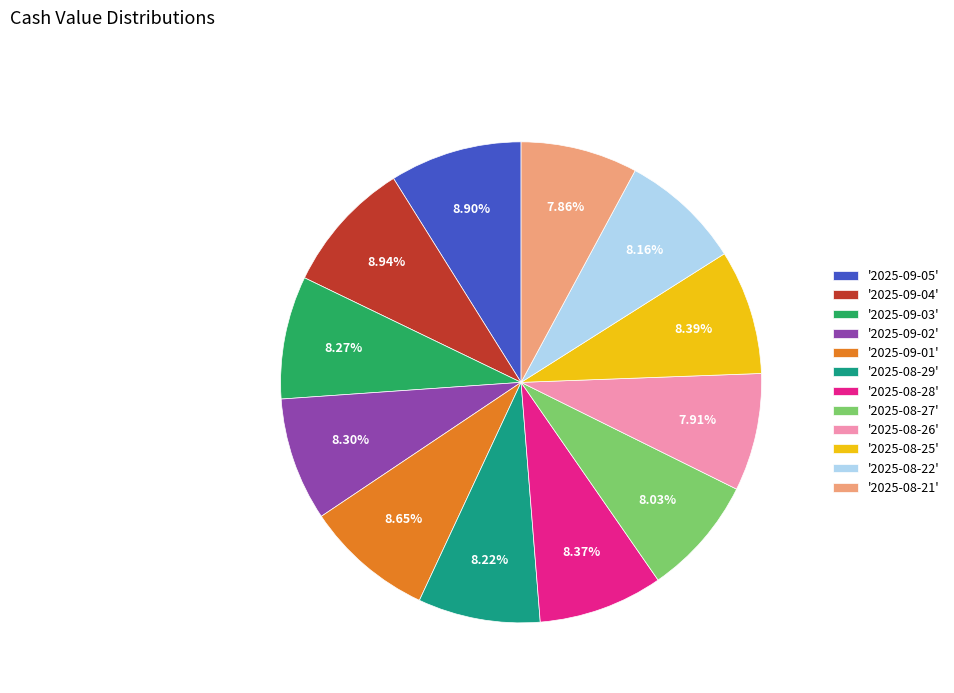

Between '2025-09-05' and '2025-08-25', which is larger?

'2025-09-05'